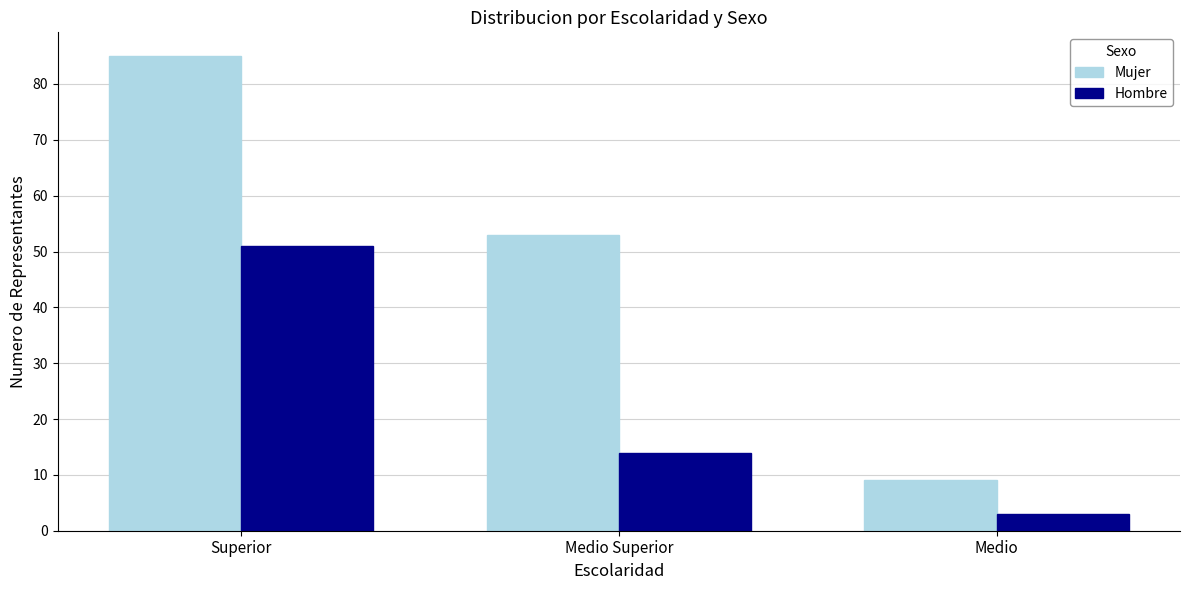

Where does the Mujer series first go above 53?

Superior